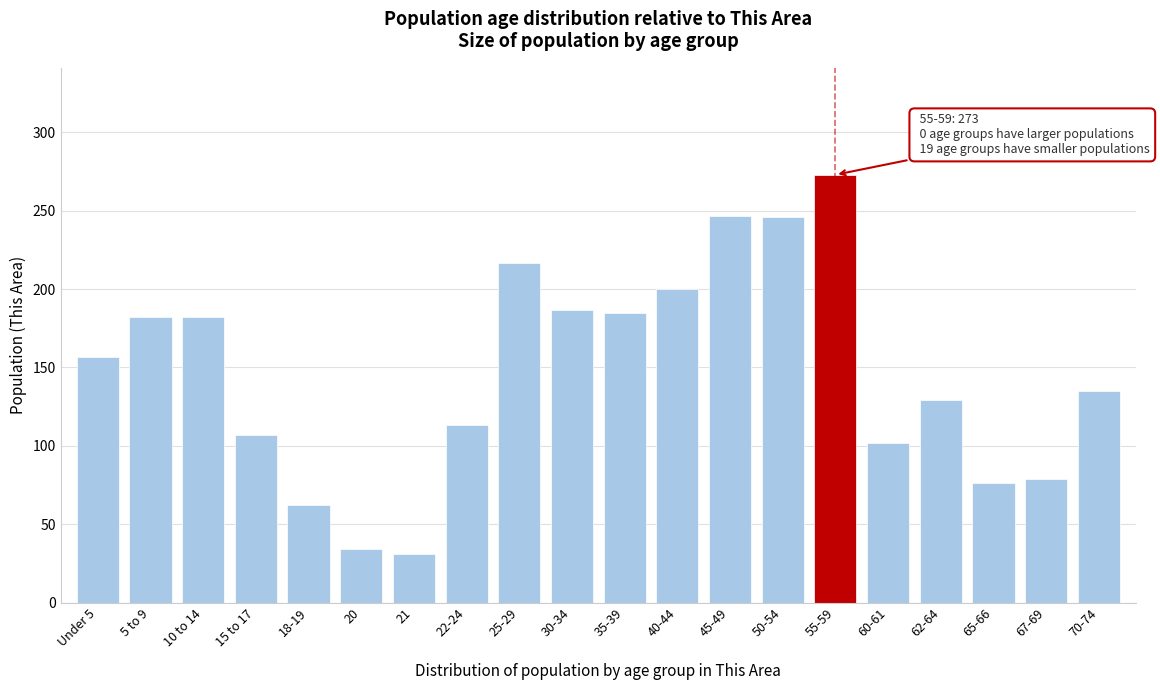

The value at 18-19 is 62. True or false?

True